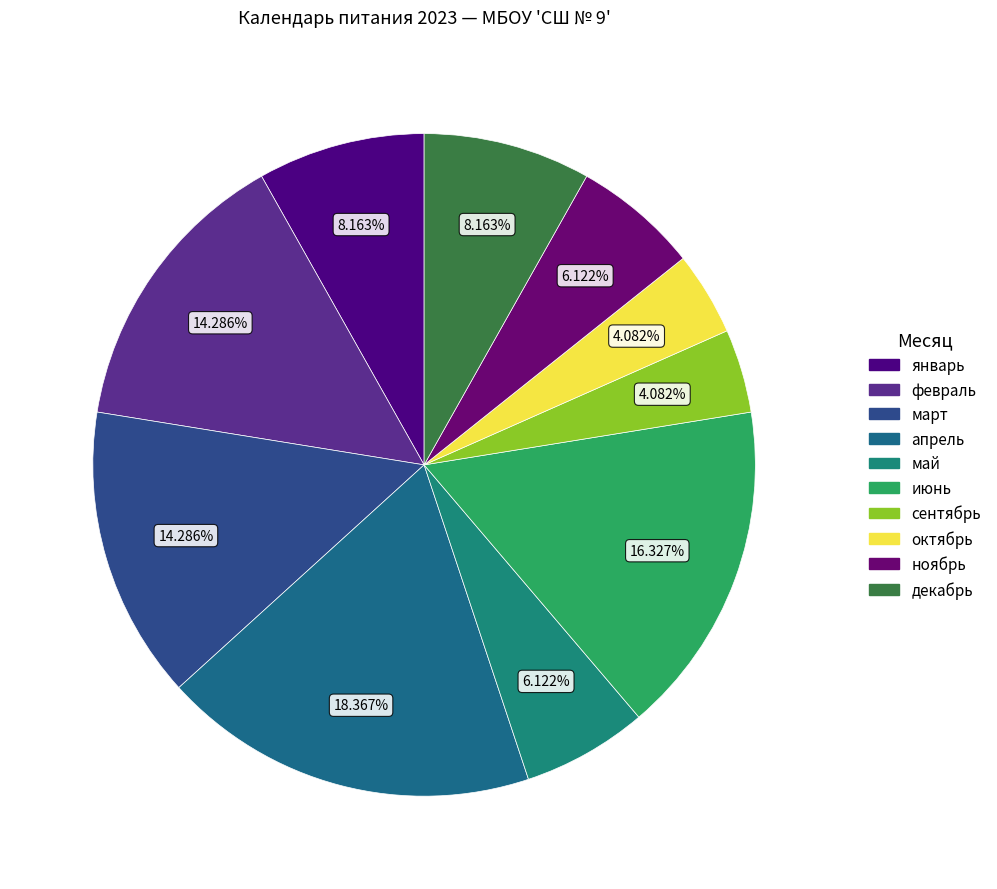

To the nearest percent, what is the average slice percentage?

10%